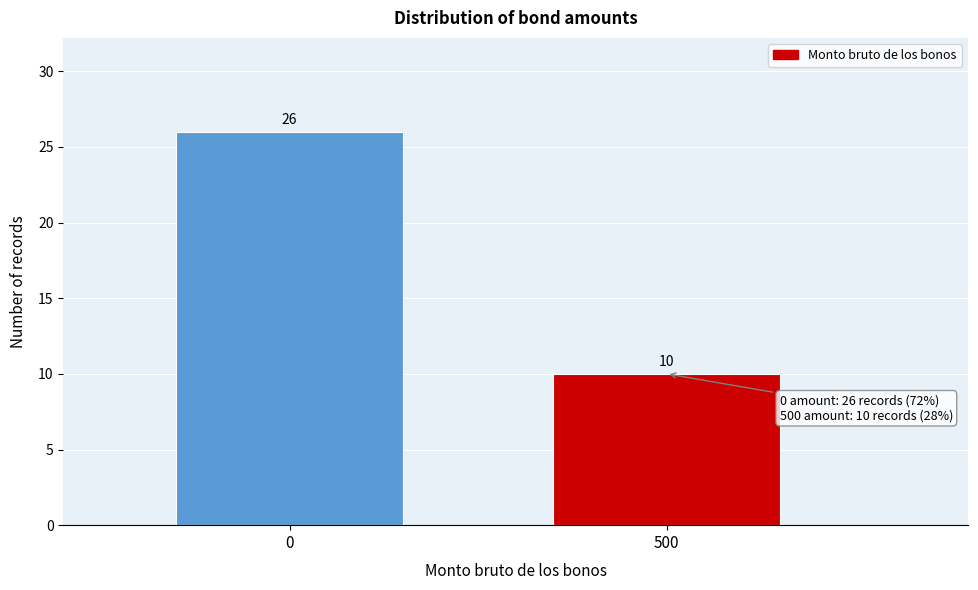

Reading right to left, what are all the values shown in this chart?

500=10	0=26